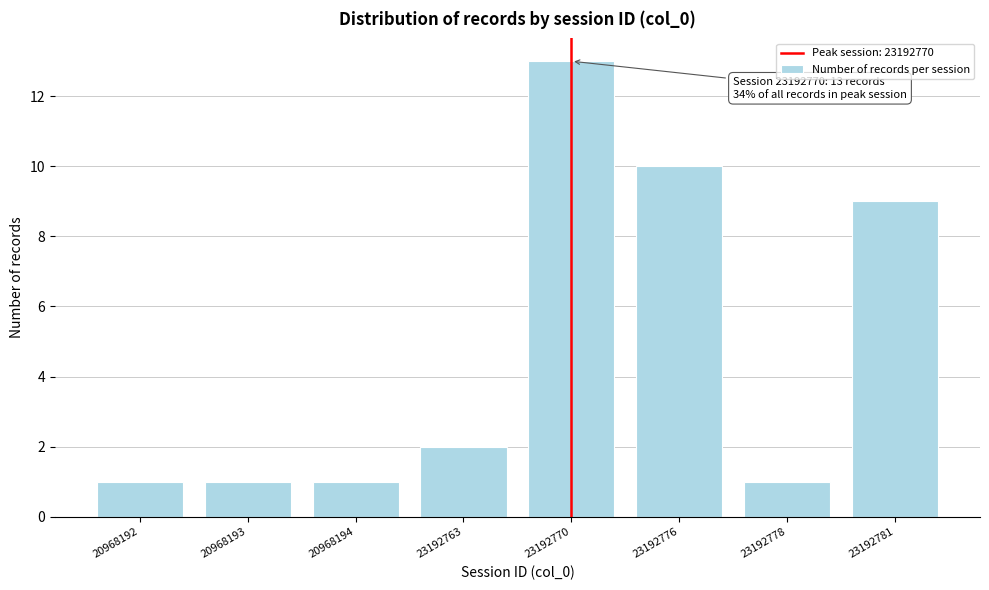

Reading left to right, list all the values displayed in this chart.

20968192=1	20968193=1	20968194=1	23192763=2	23192770=13	23192776=10	23192778=1	23192781=9